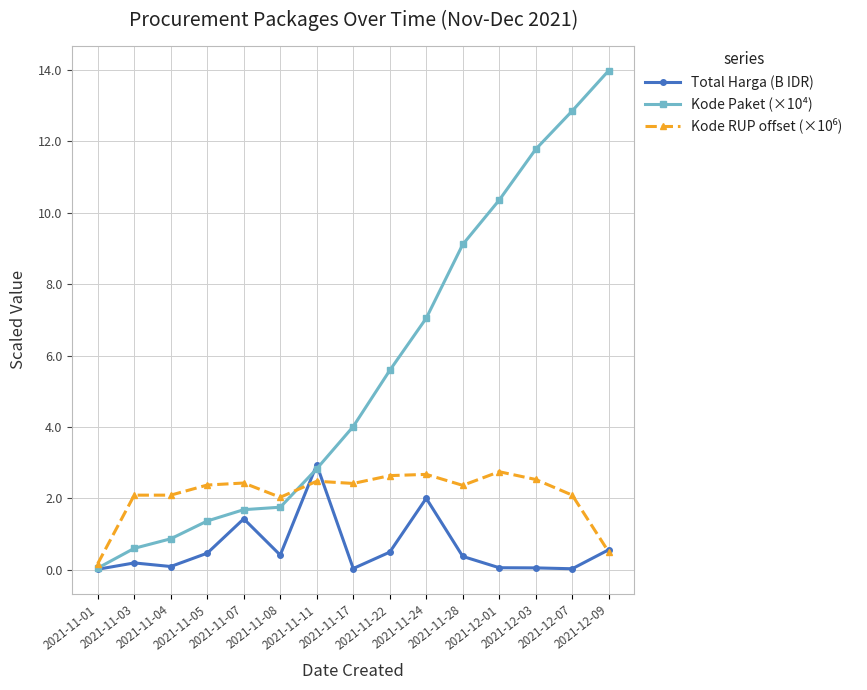

What is the label of the 1st point from the right?

2021-12-09